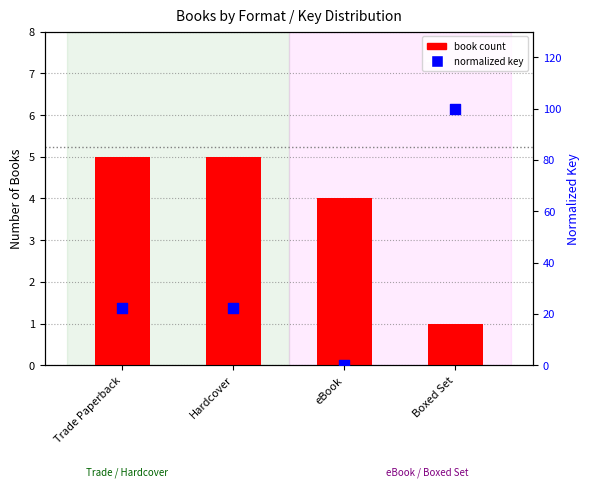

Which series has the largest total across all categories?

normalized key